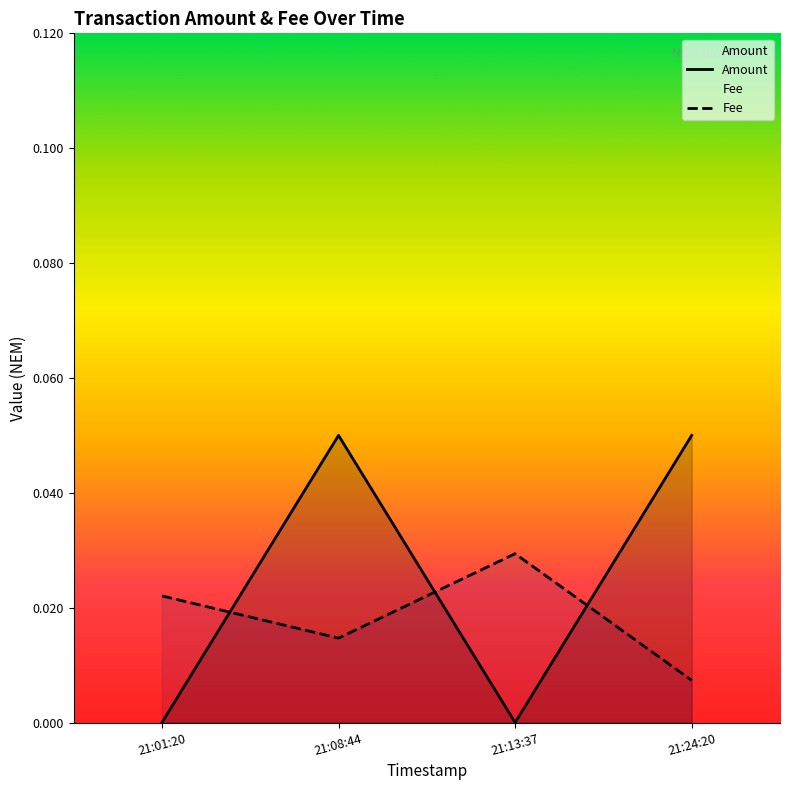

What is the value of the Amount point at the 4th from the left?

0.1